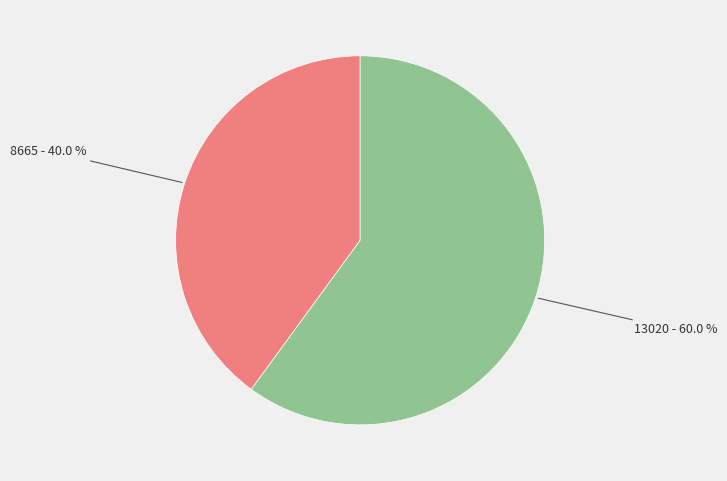

How many slices are in this pie chart?

2